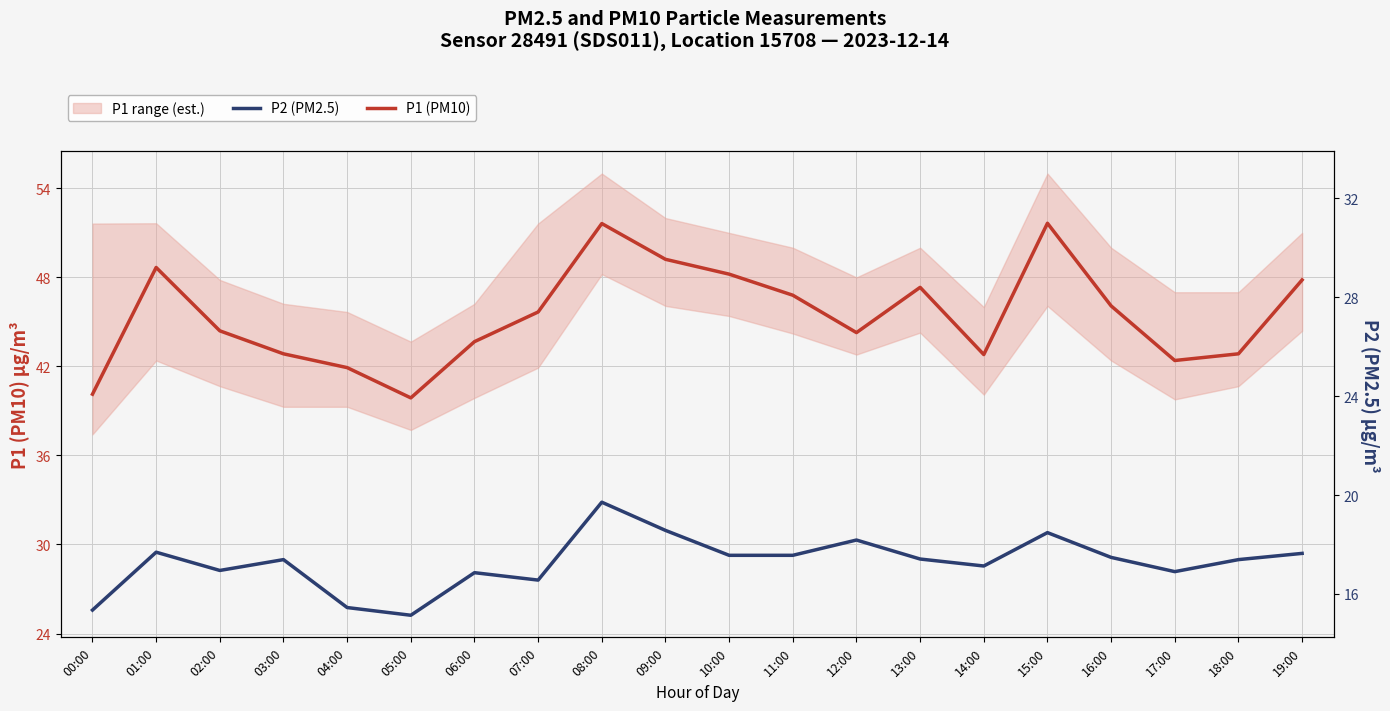

The value of P1 (PM10) at 01:00 is 48.7. True or false?

True